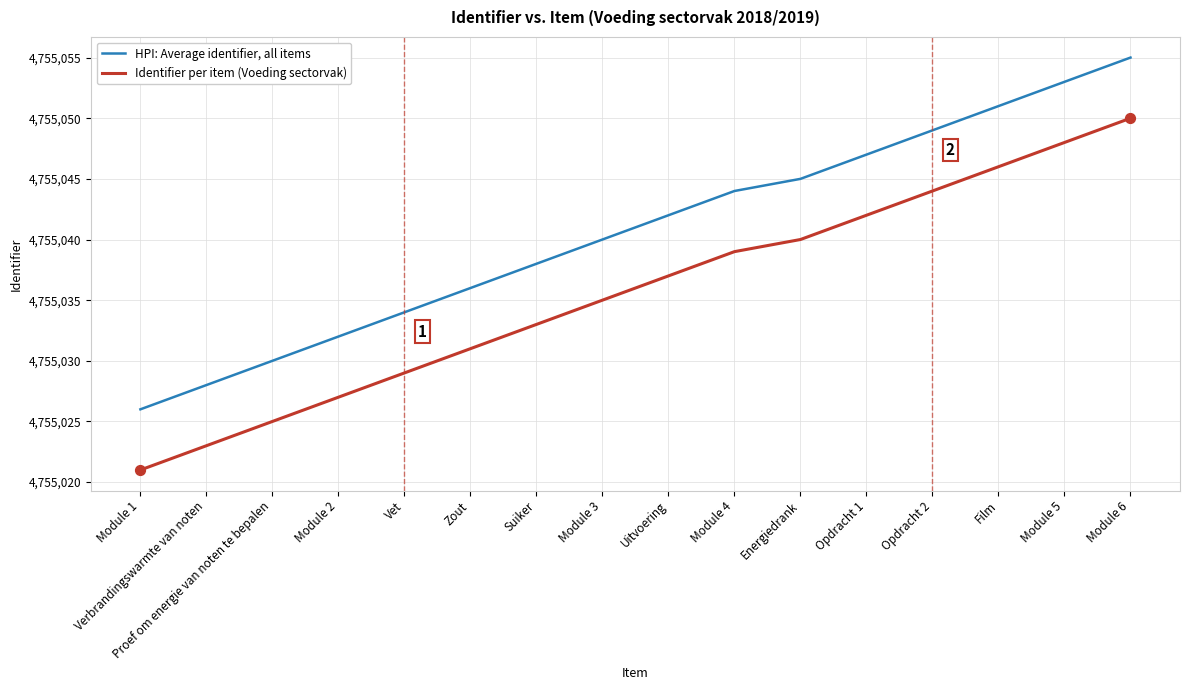

What is the difference between the highest and lowest values at Film?

5